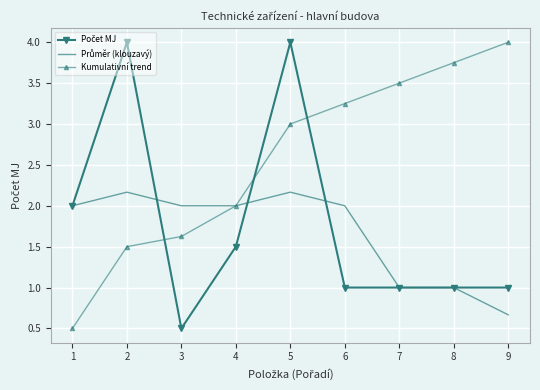

What is the highest value of the Kumulativní trend series?

4.0